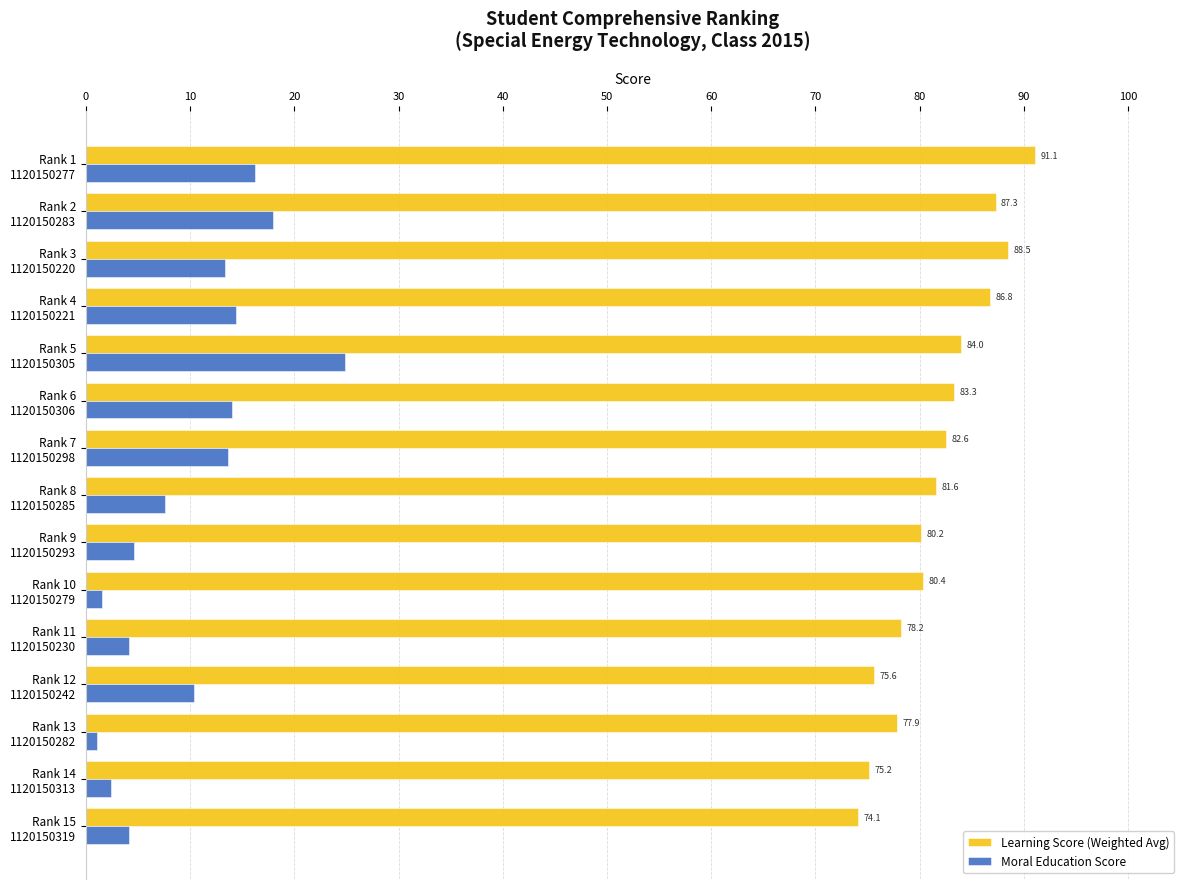

How many distinct data groups are displayed?

2